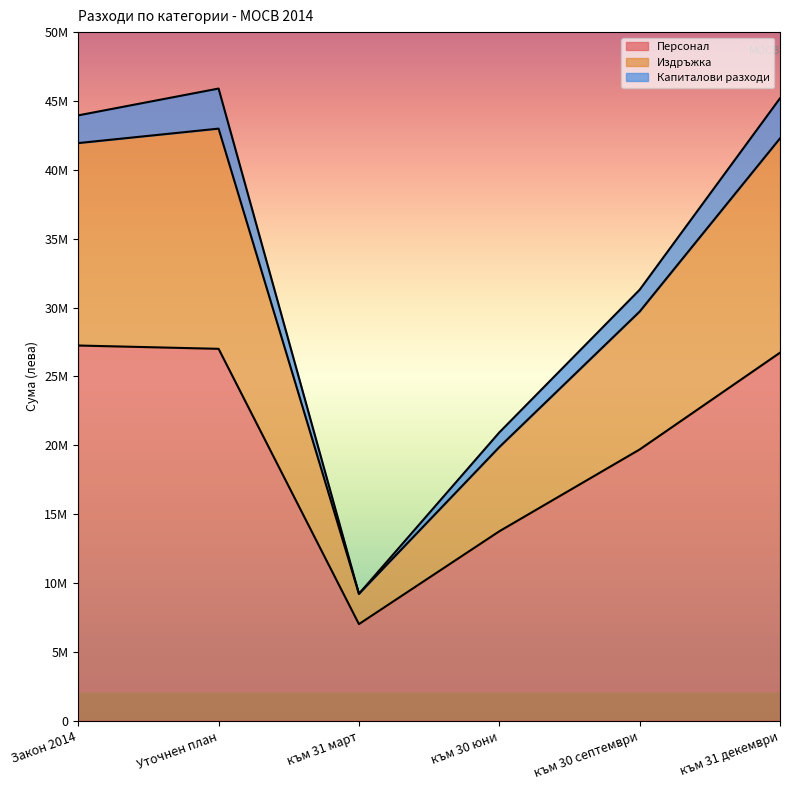

What is the label of the 3rd point from the right?

към 30 юни